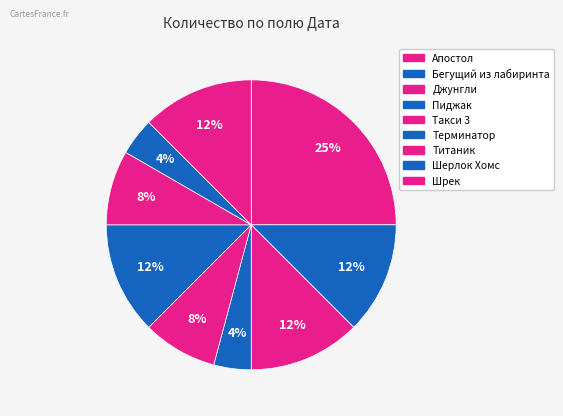

Is there any slice that represents more than half of the pie?

No